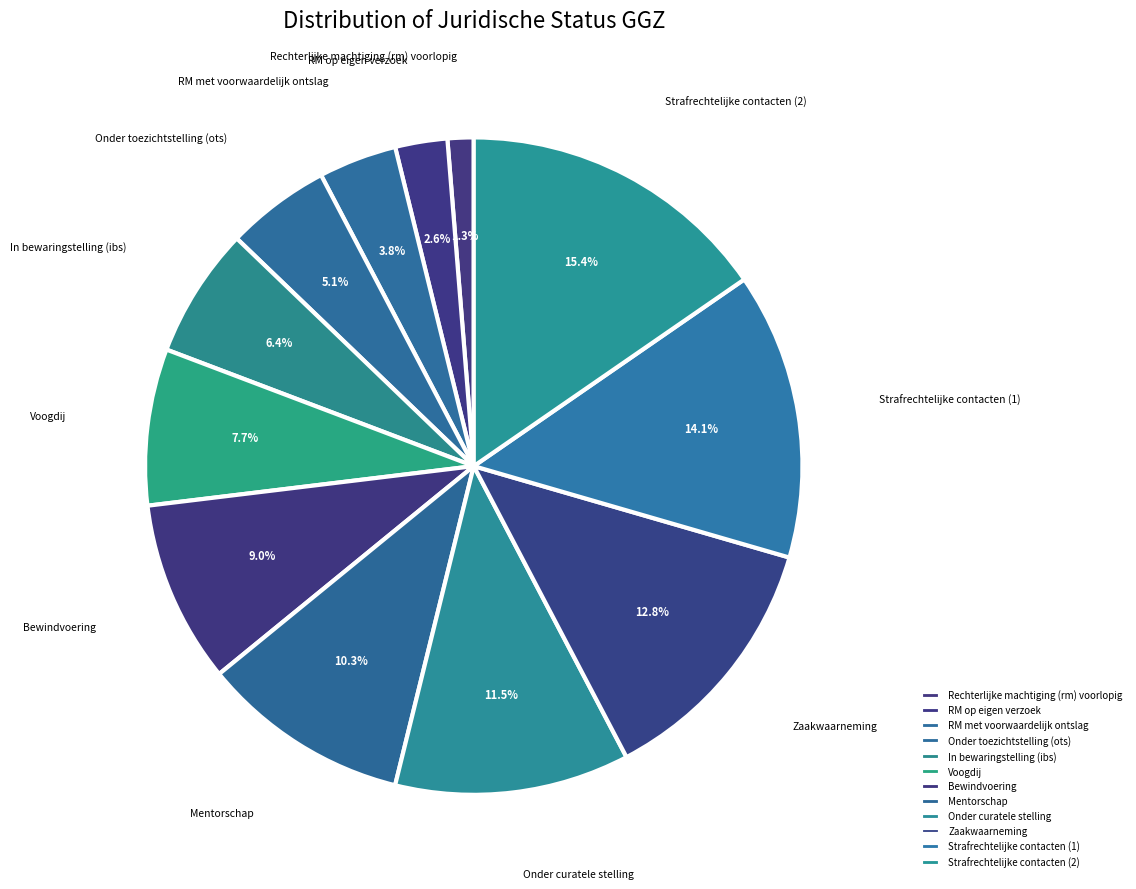

What percentage is the RM op eigen verzoek slice, to the nearest percent?

3%